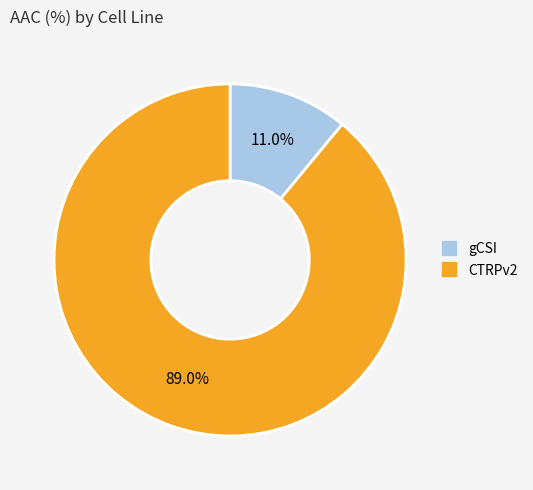

How many segments does this pie chart have?

2